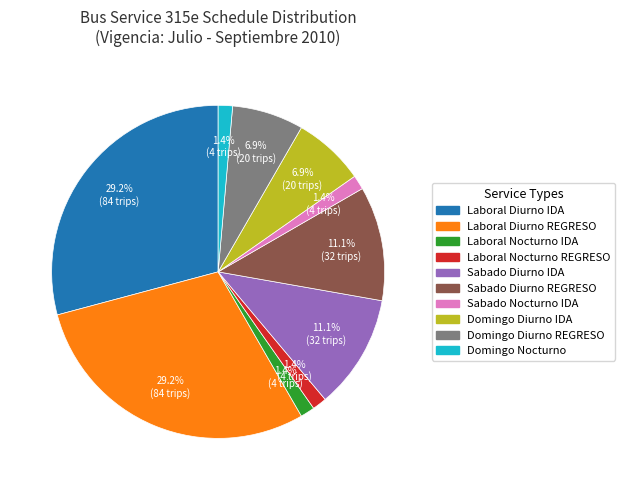

Combined, do Laboral Nocturno IDA and Sabado Diurno IDA account for over 50%?

No